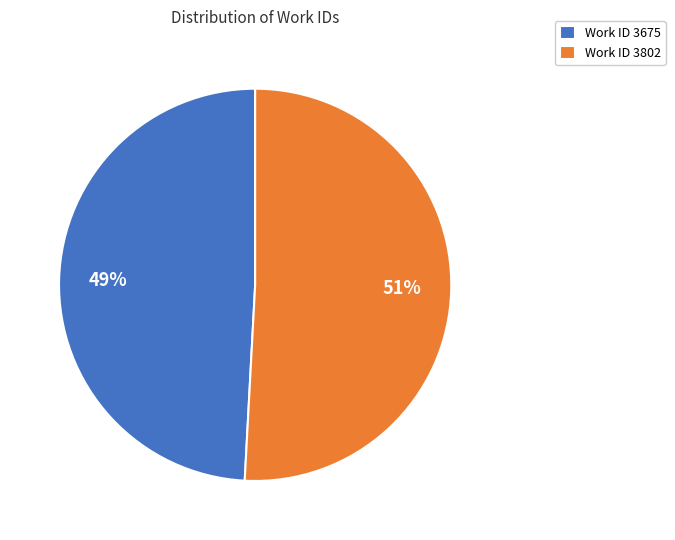

To the nearest percent, what is the combined percentage of Work ID 3675 and Work ID 3802?

100%